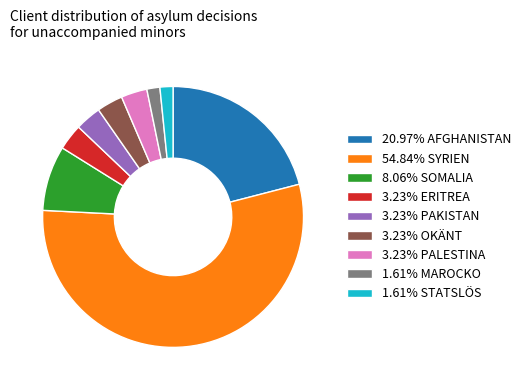

Is 3.23% OKÄNT the majority of the pie?

No